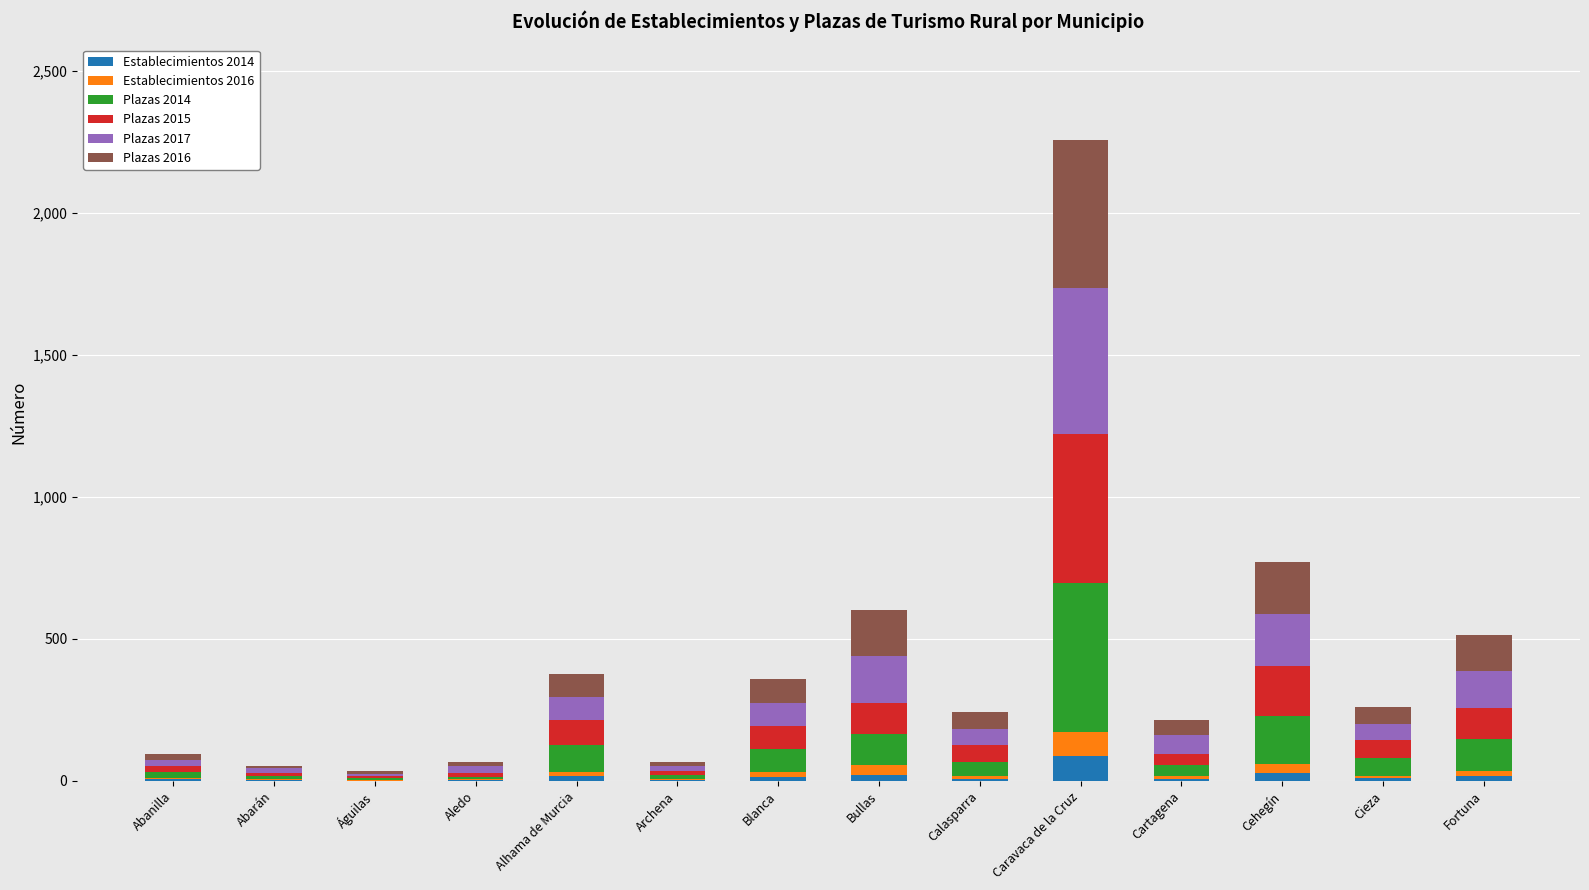

At which category is the sum across all series the highest?

Caravaca de la Cruz